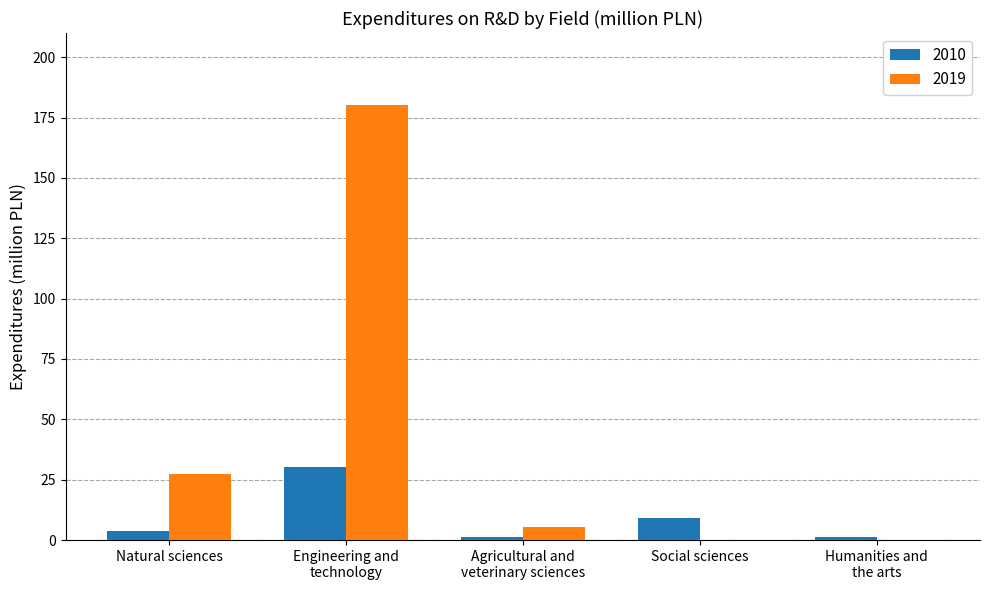

Which series has the largest total across all categories?

2019